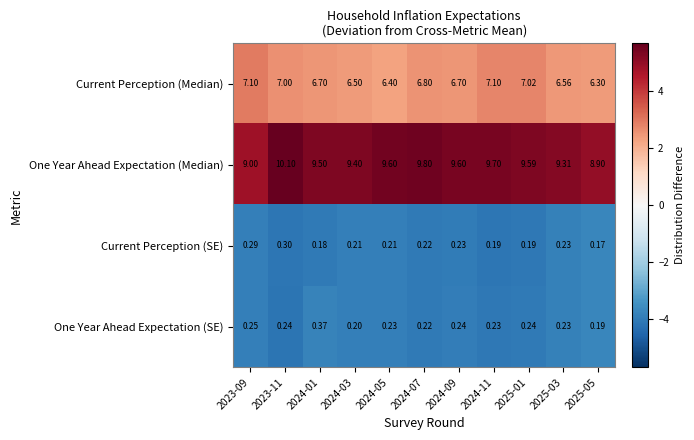

Which series has the widest spread of values?

One Year Ahead Expectation (Median)